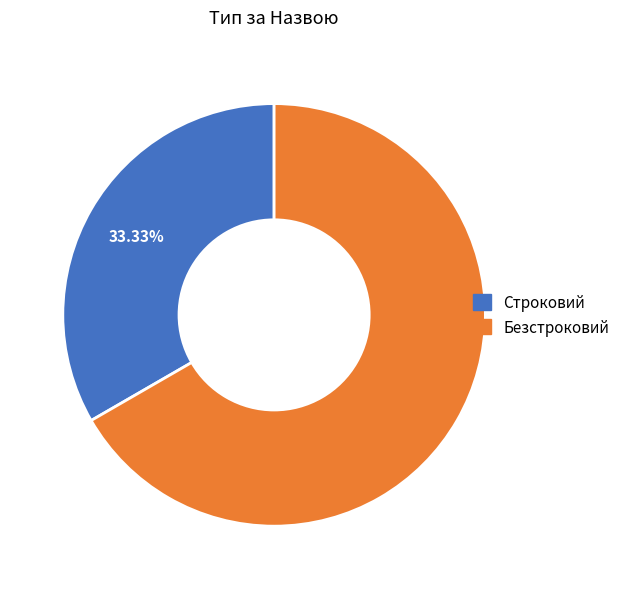

Rank the categories by value from lowest to highest.

Строковий, Безстроковий